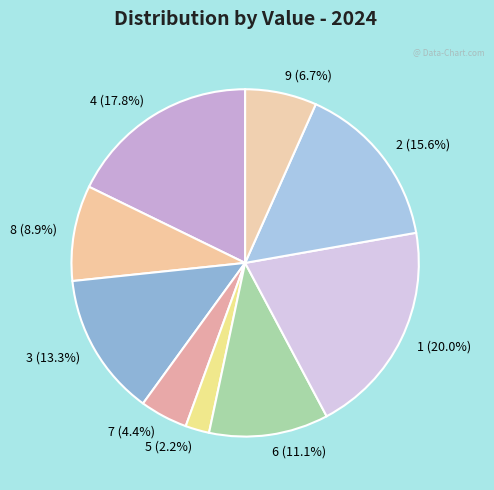

To the nearest percent, what is the difference between the 9 and 4 slice percentages?

11%